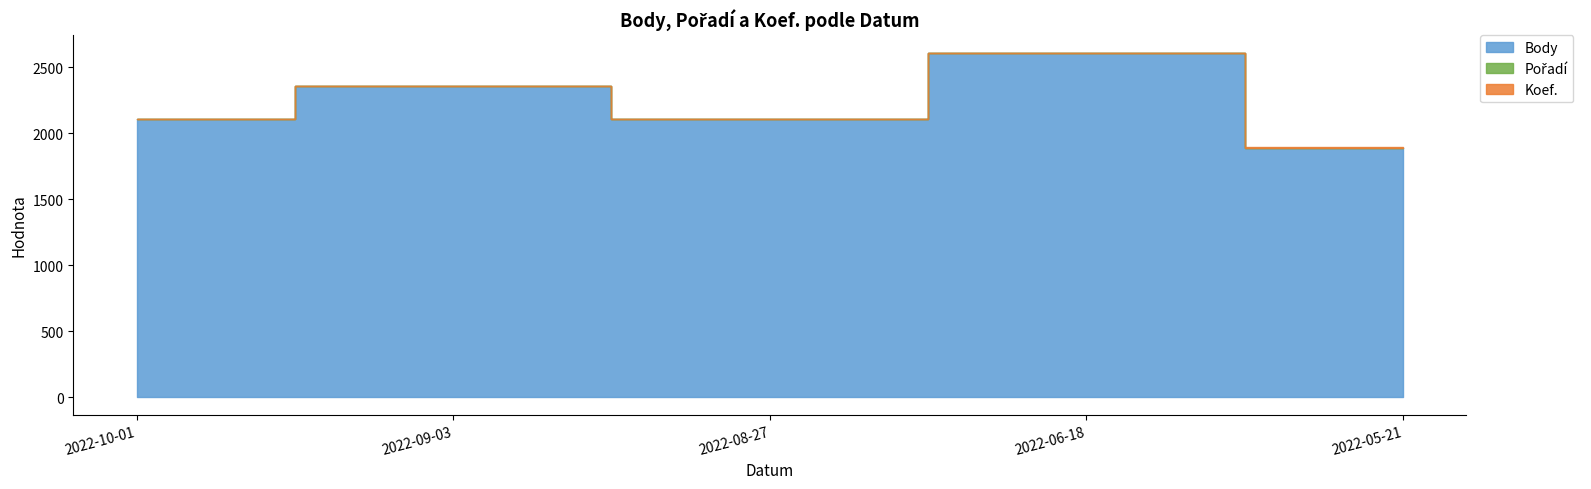

What is the difference between the Body values at 2022-05-21 and 2022-09-03?

468